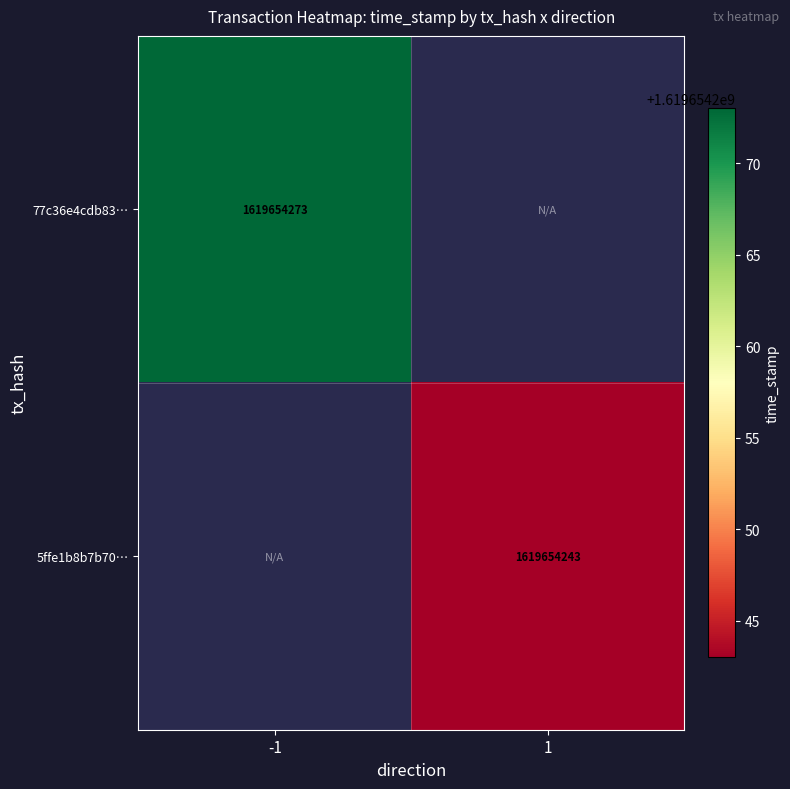

True or false: 5ffe1b8b7b70… has a value of 1619654243 at 1.

True